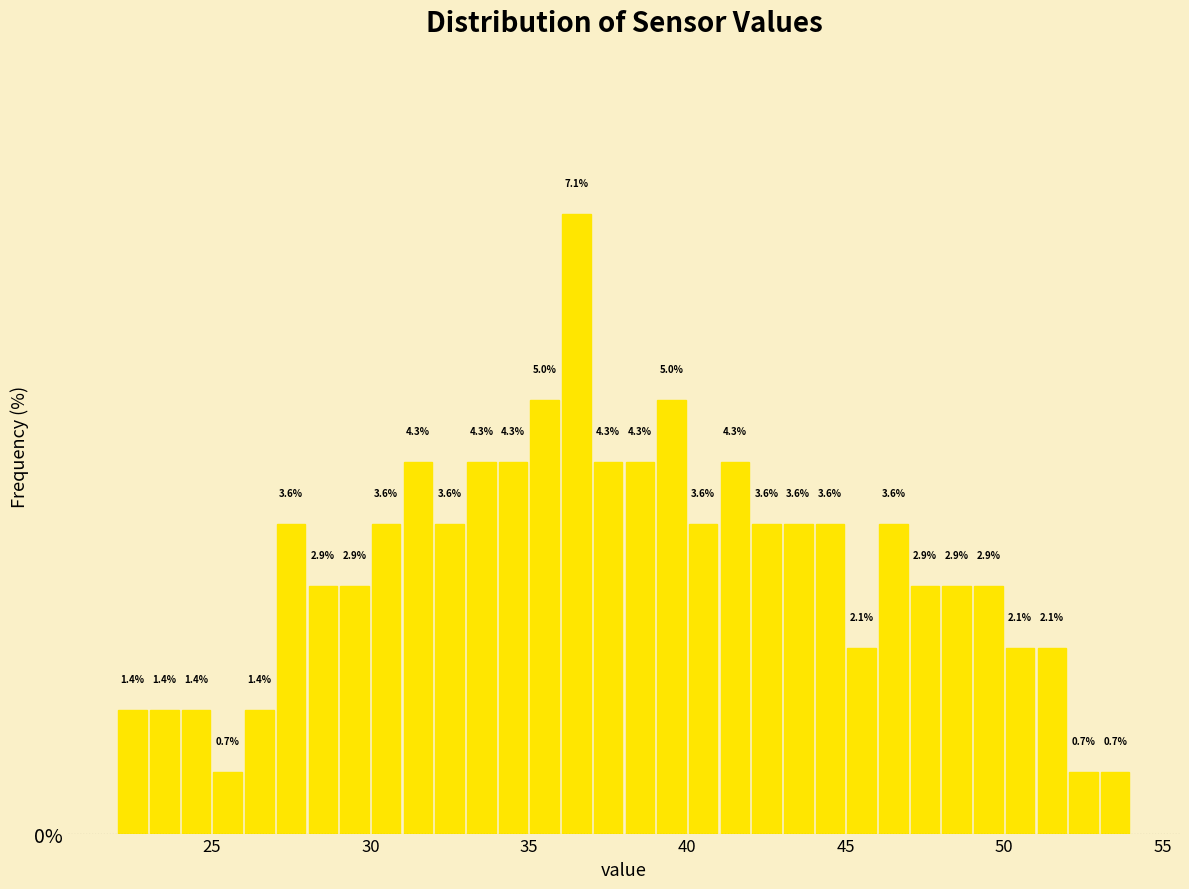

Read against the x-axis, roughly where is the centre of the tallest bar?

36.5